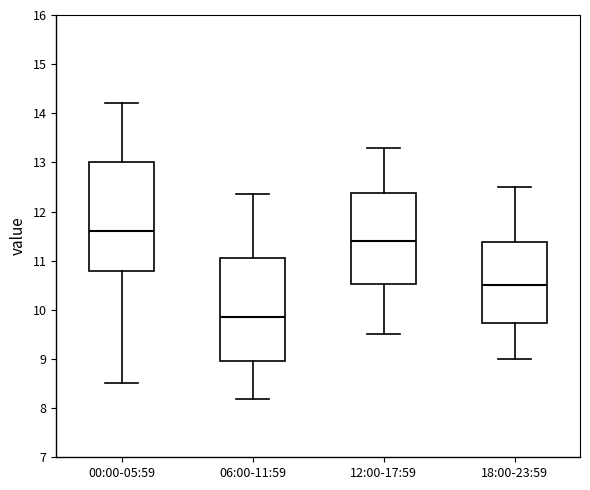

Reading left to right, transcribe this box plot: for each box, give where its median line is, the range the box spans, and where its two whiskers end, as read against the y-axis. The values are not printed on the chart, so give them approximately, as read against the axis.

00:00-05:59: median 11.6, box 10.8 to 13.0, whiskers 8.5 to 14.2
06:00-11:59: median 9.9, box 9.0 to 11.1, whiskers 8.2 to 12.4
12:00-17:59: median 11.4, box 10.5 to 12.4, whiskers 9.5 to 13.3
18:00-23:59: median 10.5, box 9.7 to 11.4, whiskers 9.0 to 12.5